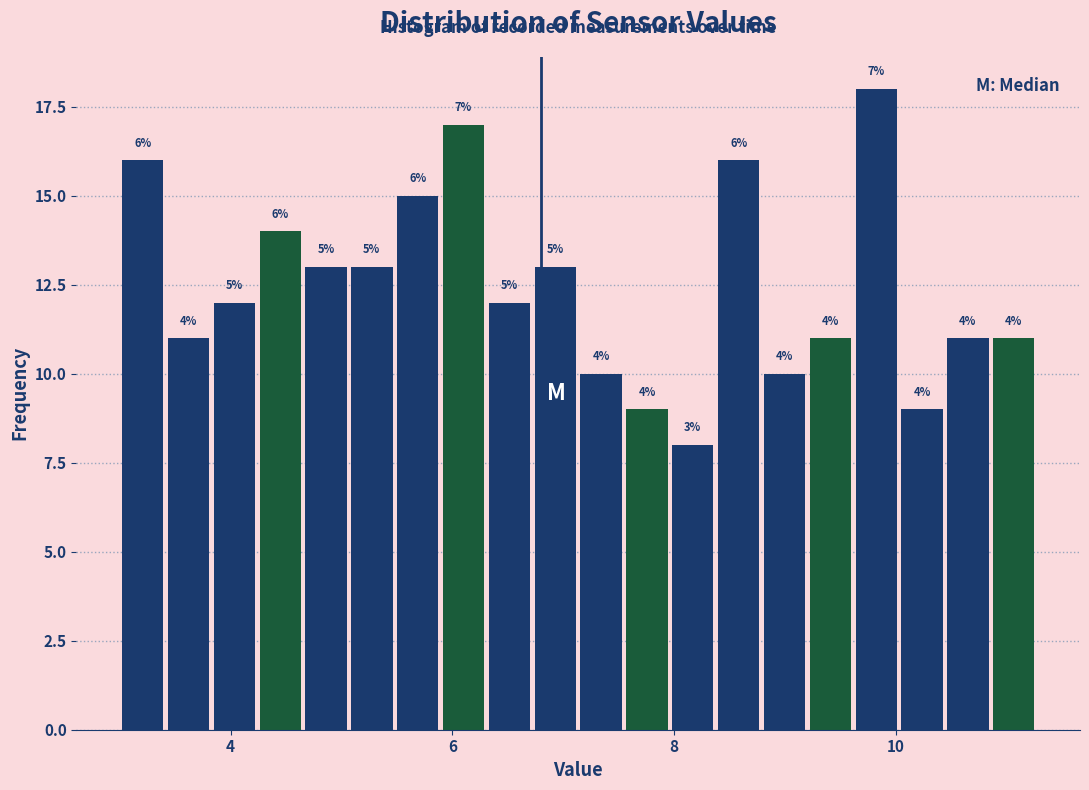

Around what value on the x-axis is the tallest bar? Give the approximate position of its centre, as read against the axis.

9.8